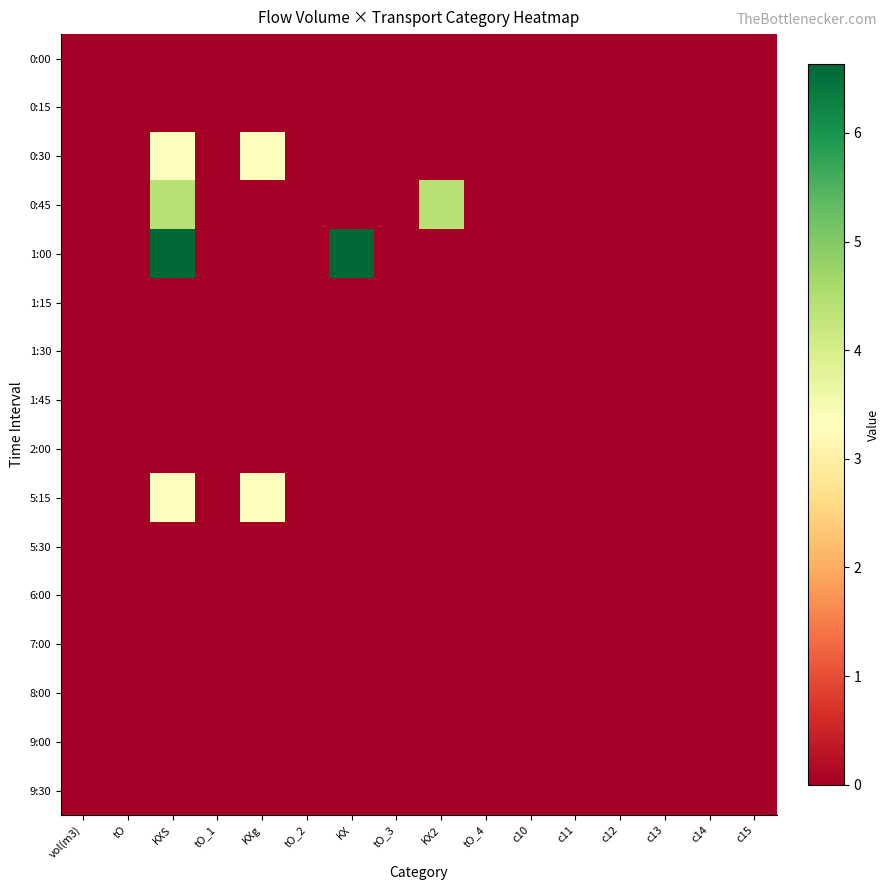

Reading right to left, list all the values displayed in this chart.

0:00: c15=0.0	c14=0.0	c13=0.0	c12=0.0	c11=0.0	c10=0.0	tO_4=0.0	KX2=0.0	tO_3=0.0	KX=0.0	tO_2=0.0	KXg=0.0	tO_1=0.0	KXS=0.0	tO=0.0	vol(m3)=0.0
0:15: c15=0.0	c14=0.0	c13=0.0	c12=0.0	c11=0.0	c10=0.0	tO_4=0.0	KX2=0.0	tO_3=0.0	KX=0.0	tO_2=0.0	KXg=0.0	tO_1=0.0	KXS=0.0	tO=0.0	vol(m3)=0.0
0:30: c15=0.0	c14=0.0	c13=0.0	c12=0.0	c11=0.0	c10=0.0	tO_4=0.0	KX2=0.0	tO_3=0.0	KX=0.0	tO_2=0.0	KXg=3.3	tO_1=0.0	KXS=3.3	tO=0.0	vol(m3)=0.0
0:45: c15=0.0	c14=0.0	c13=0.0	c12=0.0	c11=0.0	c10=0.0	tO_4=0.0	KX2=4.4	tO_3=0.0	KX=0.0	tO_2=0.0	KXg=0.0	tO_1=0.0	KXS=4.4	tO=0.0	vol(m3)=0.0
1:00: c15=0.0	c14=0.0	c13=0.0	c12=0.0	c11=0.0	c10=0.0	tO_4=0.0	KX2=0.0	tO_3=0.0	KX=6.6	tO_2=0.0	KXg=0.0	tO_1=0.0	KXS=6.6	tO=0.0	vol(m3)=0.0
1:15: c15=0.0	c14=0.0	c13=0.0	c12=0.0	c11=0.0	c10=0.0	tO_4=0.0	KX2=0.0	tO_3=0.0	KX=0.0	tO_2=0.0	KXg=0.0	tO_1=0.0	KXS=0.0	tO=0.0	vol(m3)=0.0
1:30: c15=0.0	c14=0.0	c13=0.0	c12=0.0	c11=0.0	c10=0.0	tO_4=0.0	KX2=0.0	tO_3=0.0	KX=0.0	tO_2=0.0	KXg=0.0	tO_1=0.0	KXS=0.0	tO=0.0	vol(m3)=0.0
1:45: c15=0.0	c14=0.0	c13=0.0	c12=0.0	c11=0.0	c10=0.0	tO_4=0.0	KX2=0.0	tO_3=0.0	KX=0.0	tO_2=0.0	KXg=0.0	tO_1=0.0	KXS=0.0	tO=0.0	vol(m3)=0.0
2:00: c15=0.0	c14=0.0	c13=0.0	c12=0.0	c11=0.0	c10=0.0	tO_4=0.0	KX2=0.0	tO_3=0.0	KX=0.0	tO_2=0.0	KXg=0.0	tO_1=0.0	KXS=0.0	tO=0.0	vol(m3)=0.0
5:15: c15=0.0	c14=0.0	c13=0.0	c12=0.0	c11=0.0	c10=0.0	tO_4=0.0	KX2=0.0	tO_3=0.0	KX=0.0	tO_2=0.0	KXg=3.3	tO_1=0.0	KXS=3.3	tO=0.0	vol(m3)=0.0
5:30: c15=0.0	c14=0.0	c13=0.0	c12=0.0	c11=0.0	c10=0.0	tO_4=0.0	KX2=0.0	tO_3=0.0	KX=0.0	tO_2=0.0	KXg=0.0	tO_1=0.0	KXS=0.0	tO=0.0	vol(m3)=0.0
6:00: c15=0.0	c14=0.0	c13=0.0	c12=0.0	c11=0.0	c10=0.0	tO_4=0.0	KX2=0.0	tO_3=0.0	KX=0.0	tO_2=0.0	KXg=0.0	tO_1=0.0	KXS=0.0	tO=0.0	vol(m3)=0.0
7:00: c15=0.0	c14=0.0	c13=0.0	c12=0.0	c11=0.0	c10=0.0	tO_4=0.0	KX2=0.0	tO_3=0.0	KX=0.0	tO_2=0.0	KXg=0.0	tO_1=0.0	KXS=0.0	tO=0.0	vol(m3)=0.0
8:00: c15=0.0	c14=0.0	c13=0.0	c12=0.0	c11=0.0	c10=0.0	tO_4=0.0	KX2=0.0	tO_3=0.0	KX=0.0	tO_2=0.0	KXg=0.0	tO_1=0.0	KXS=0.0	tO=0.0	vol(m3)=0.0
9:00: c15=0.0	c14=0.0	c13=0.0	c12=0.0	c11=0.0	c10=0.0	tO_4=0.0	KX2=0.0	tO_3=0.0	KX=0.0	tO_2=0.0	KXg=0.0	tO_1=0.0	KXS=0.0	tO=0.0	vol(m3)=0.0
9:30: c15=0.0	c14=0.0	c13=0.0	c12=0.0	c11=0.0	c10=0.0	tO_4=0.0	KX2=0.0	tO_3=0.0	KX=0.0	tO_2=0.0	KXg=0.0	tO_1=0.0	KXS=0.0	tO=0.0	vol(m3)=0.0